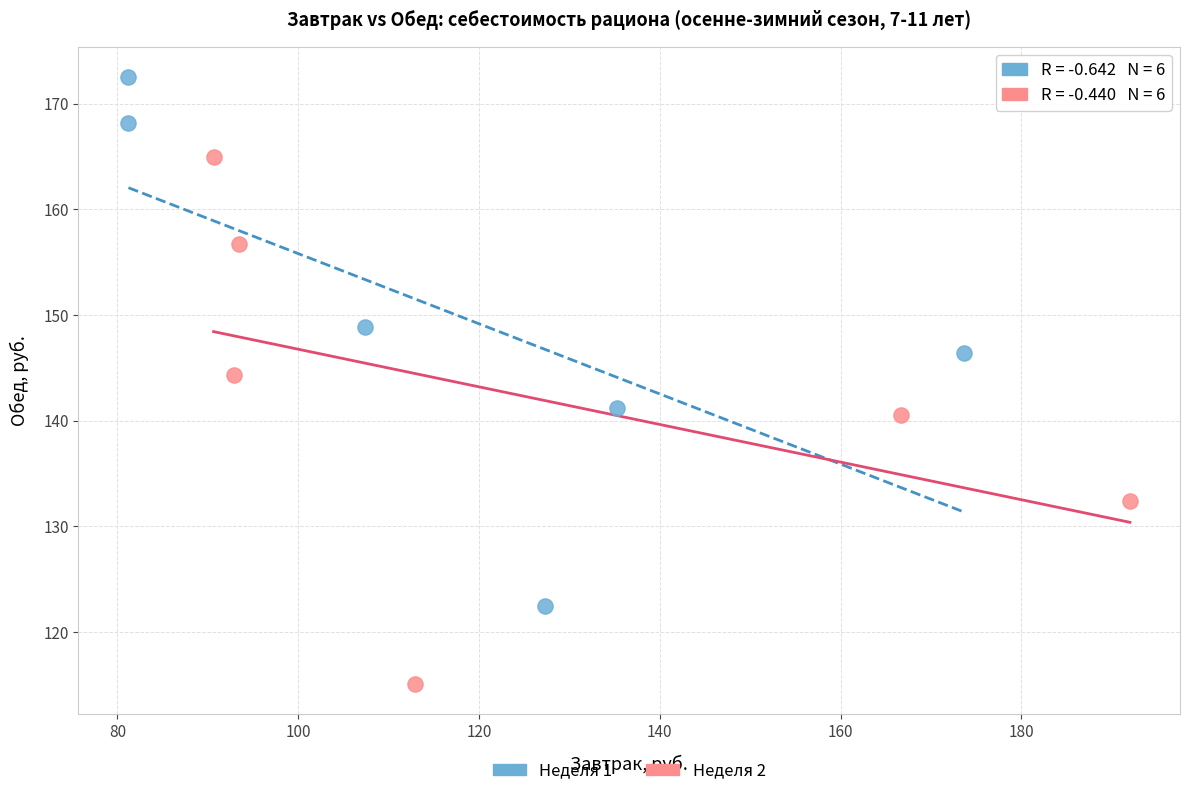

Which series contains the highest Y value?

Неделя 1